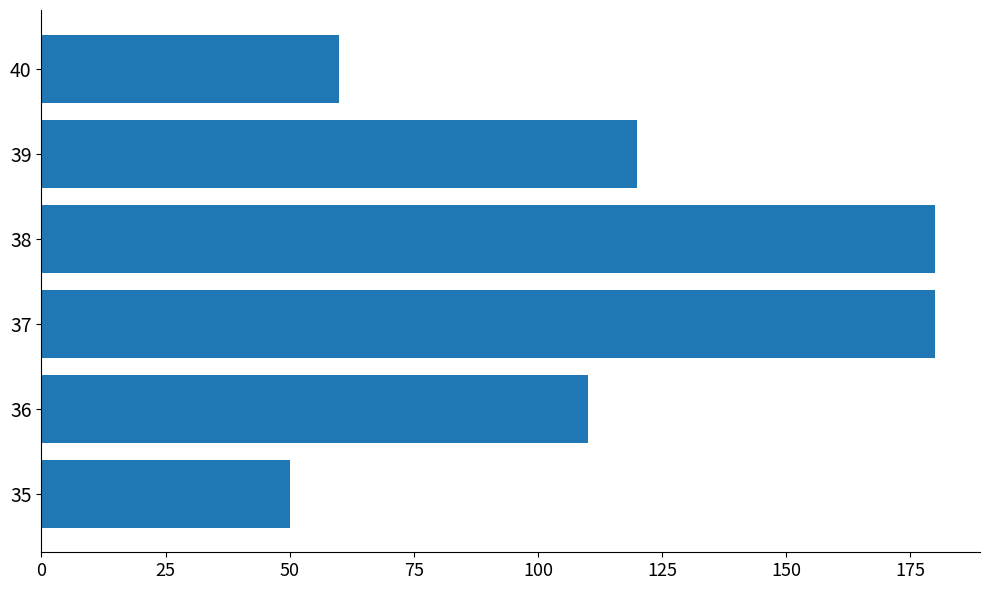

Reading top to bottom, list all the values displayed in this chart.

40=60	39=120	38=180	37=180	36=110	35=50